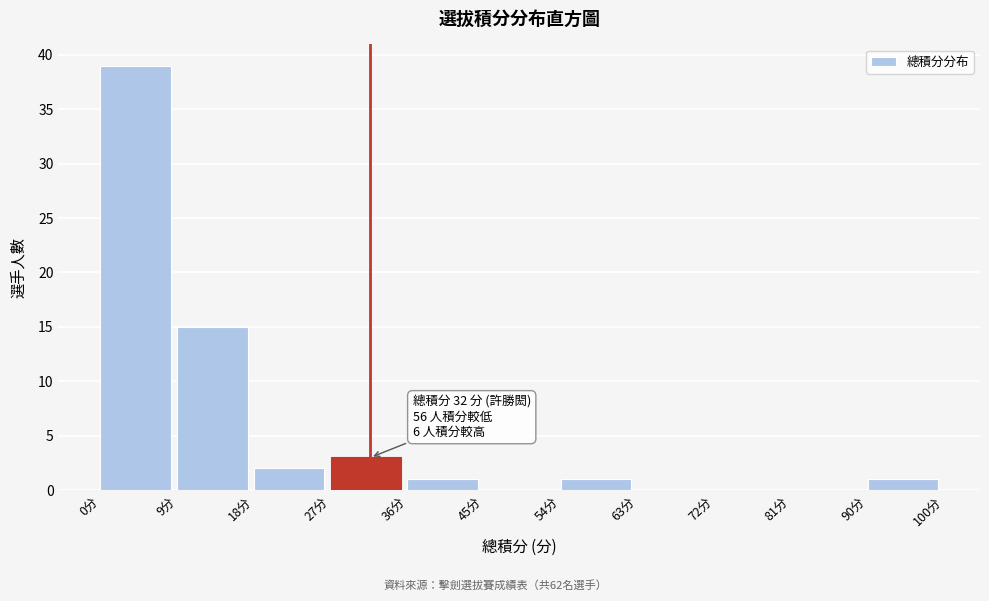

Over which range of the x-axis is the bar tallest?

0 to 9